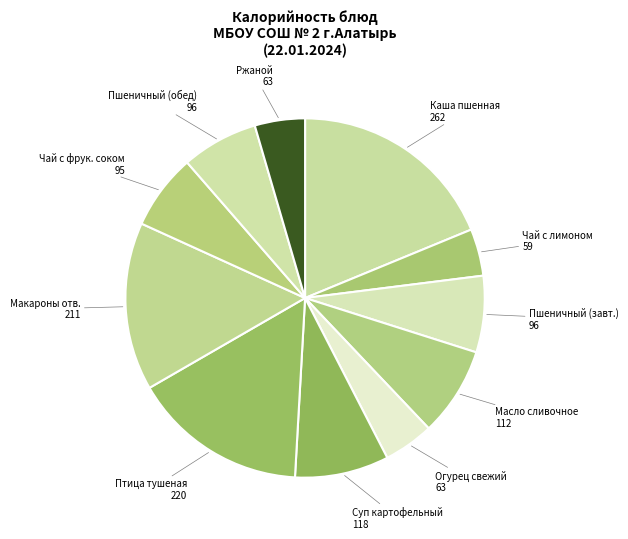

Between Огурец свежий and Макароны отв., which is larger?

Макароны отв.